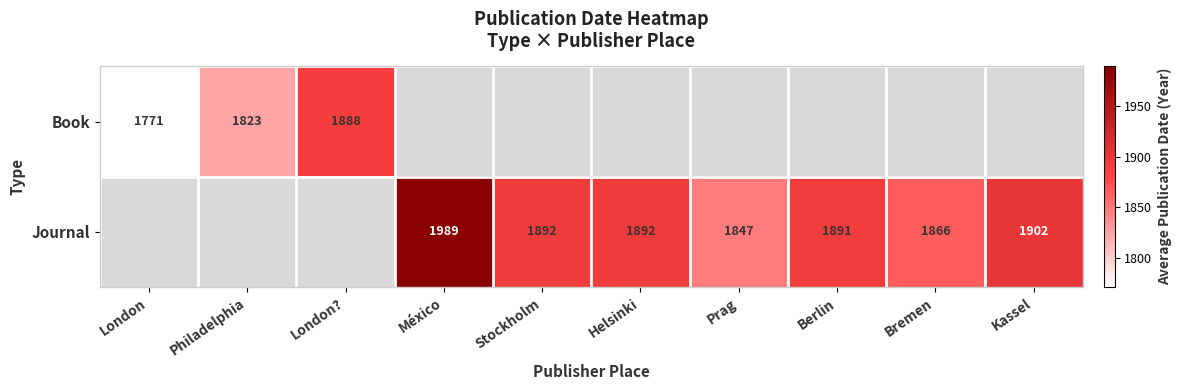

The value of Journal at México is 1989. True or false?

True